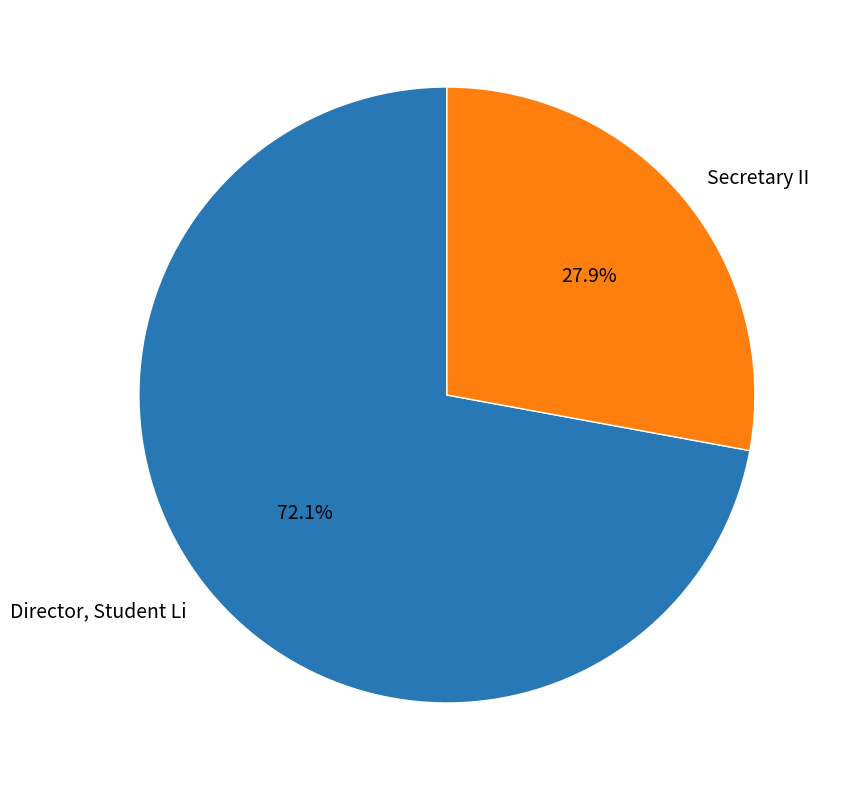

Which category has the biggest portion of the pie?

Director, Student Li